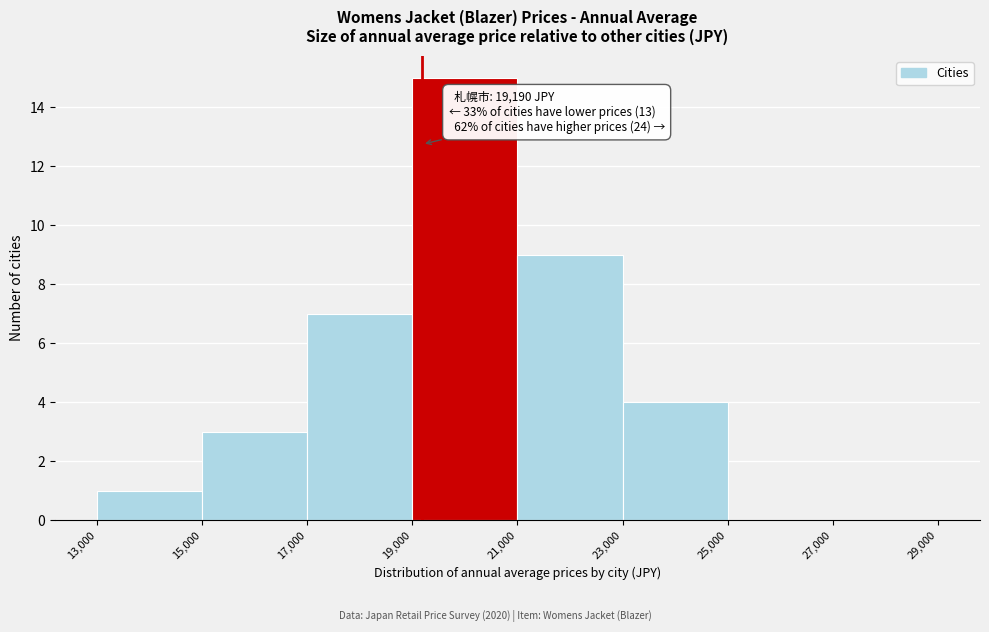

Over which range of the x-axis is the bar tallest?

19,000 to 21,000